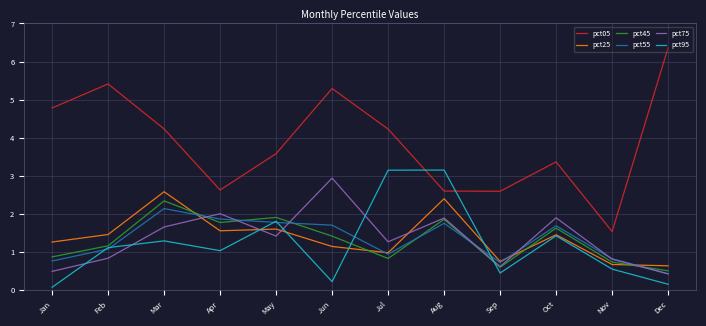

Does the chart display data point markers on the line(s)?

No